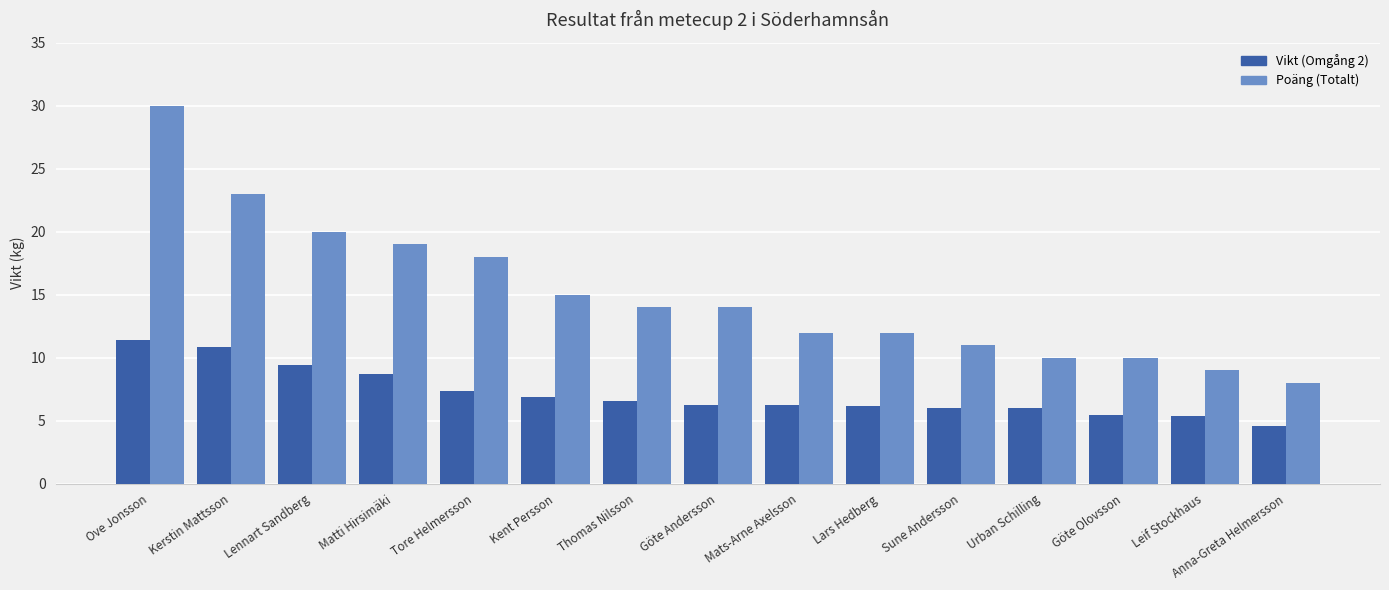

What are all the series names shown in the legend?

Vikt (Omgång 2), Poäng (Totalt)